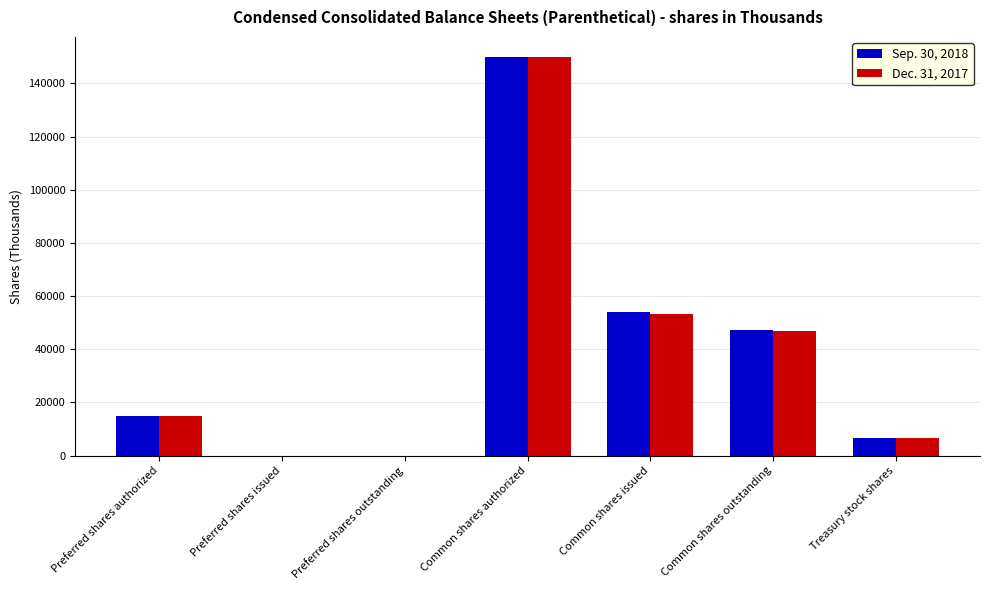

Which label corresponds to the largest value in the chart?

Common shares authorized